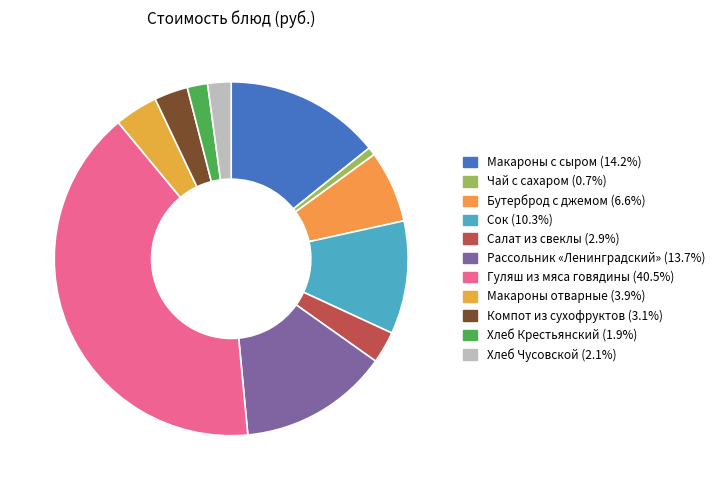

Approximately how many times larger is the value at Макароны с сыром compared to Сок?

1.4